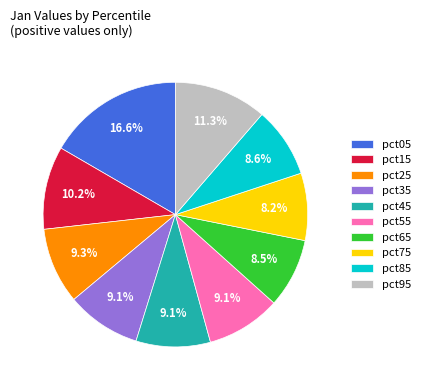

To the nearest percent, what is the difference between the pct35 and pct75 slice percentages?

1%